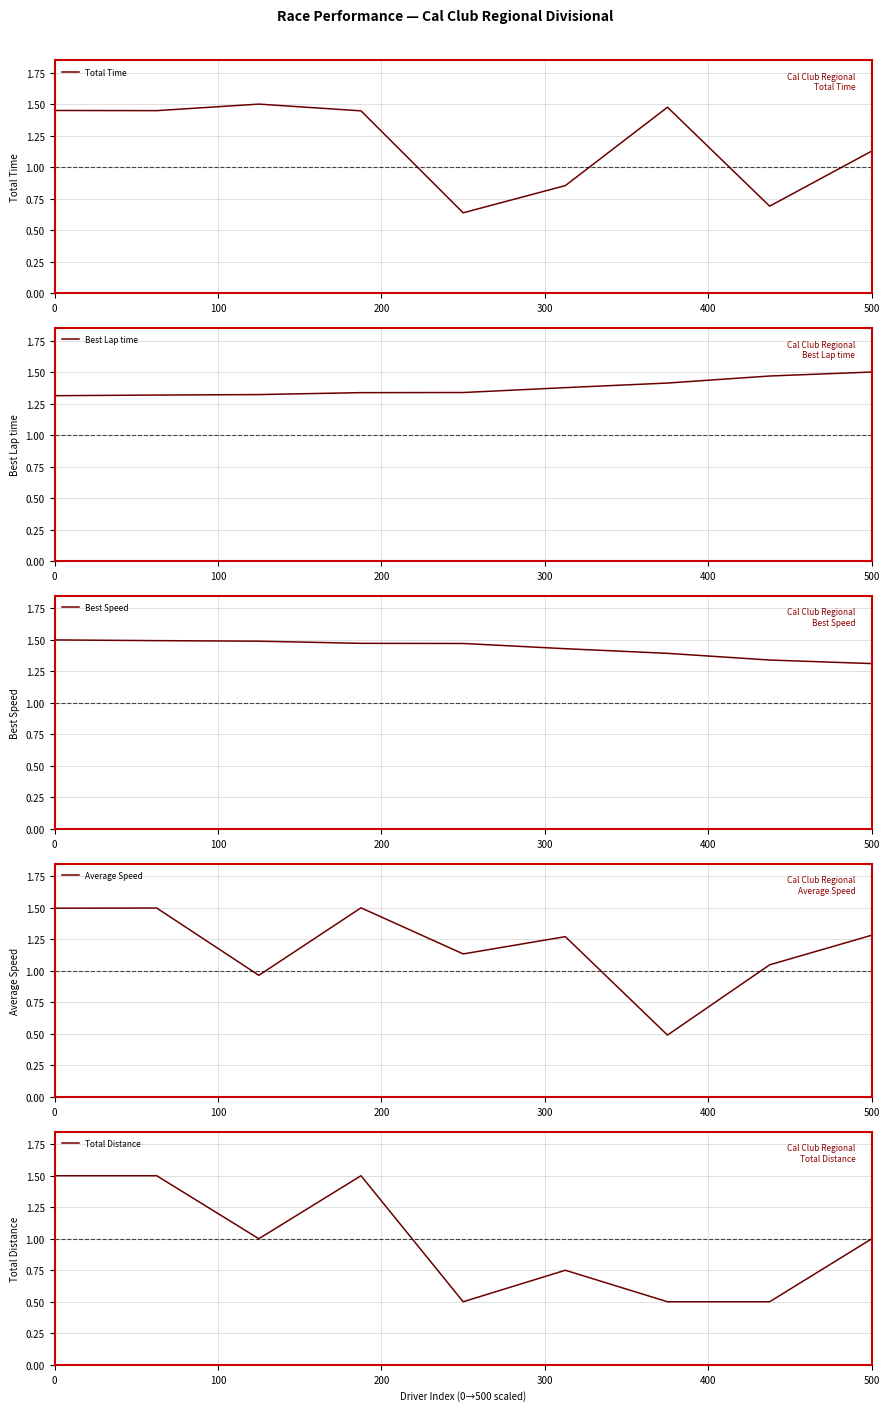

Reading left to right, what are all the values shown in this chart?

Total Time: 1.4	1.4	1.5	1.4	0.6	0.9	1.5	0.7	1.1
Best Lap time: 1.3	1.3	1.3	1.3	1.3	1.4	1.4	1.5	1.5
Best Speed: 1.5	1.5	1.5	1.5	1.5	1.4	1.4	1.3	1.3
Average Speed: 1.5	1.5	1.0	1.5	1.1	1.3	0.5	1.0	1.3
Total Distance: 1.5	1.5	1.0	1.5	0.5	0.8	0.5	0.5	1.0